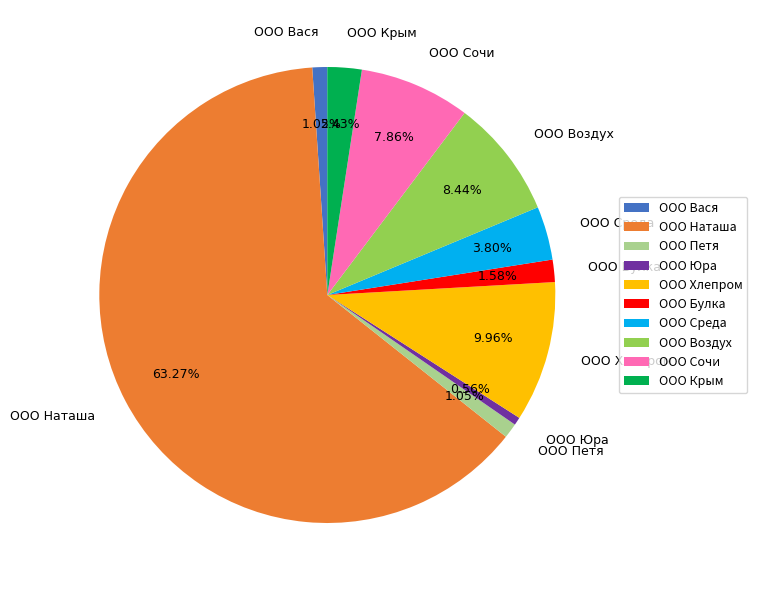

Is the sum of ООО Воздух and ООО Сочи greater than half?

No